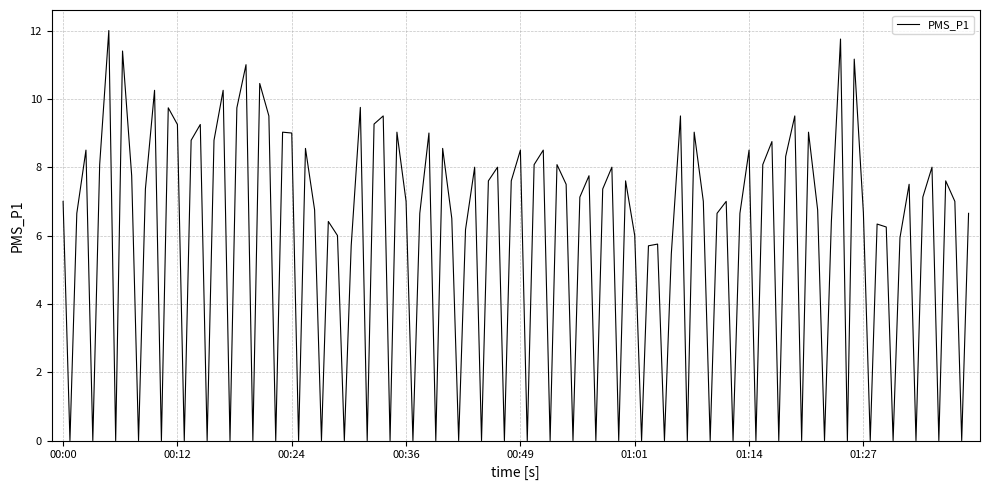

What is the difference between the maximum and minimum values?

12.0